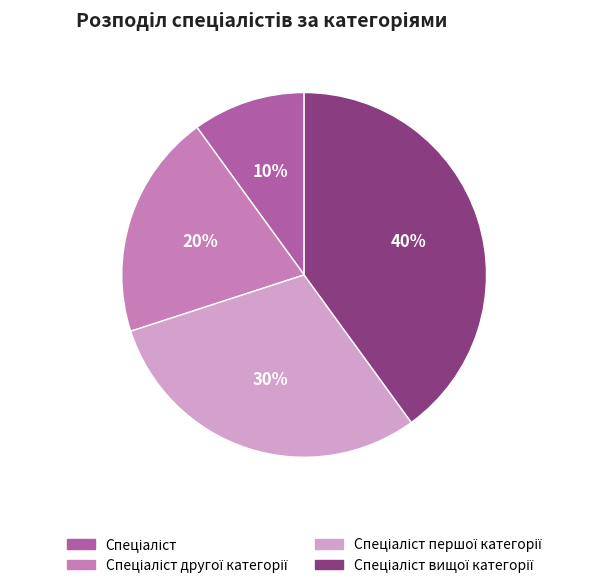

Count the number of slices in the pie.

4